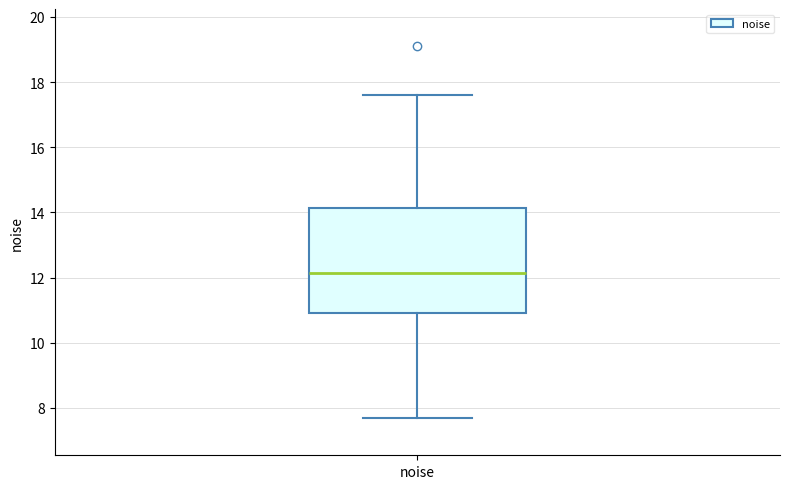

Where does the upper whisker of the box for noise end on the y-axis? The values are not printed on the chart, so give them approximately, as read against the axis.

17.6